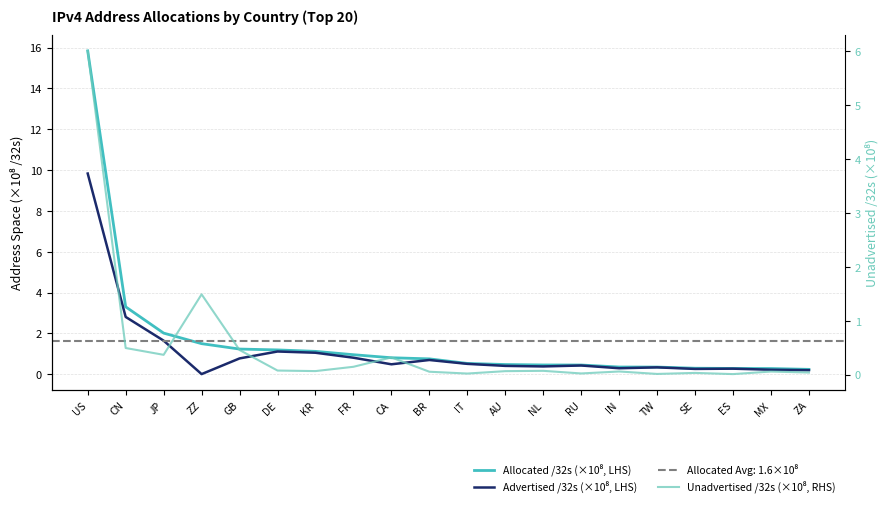

At which category does Advertised /32s (×10⁸, LHS) reach its first local valley?

ZZ